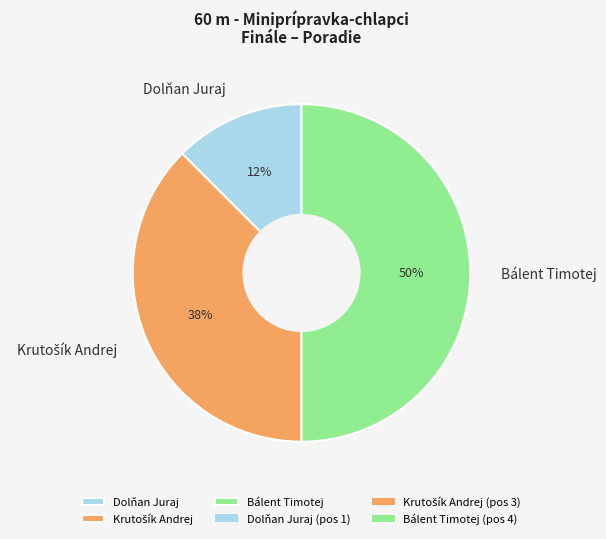

True or false: Bálent Timotej accounts for 58% of the total.

False